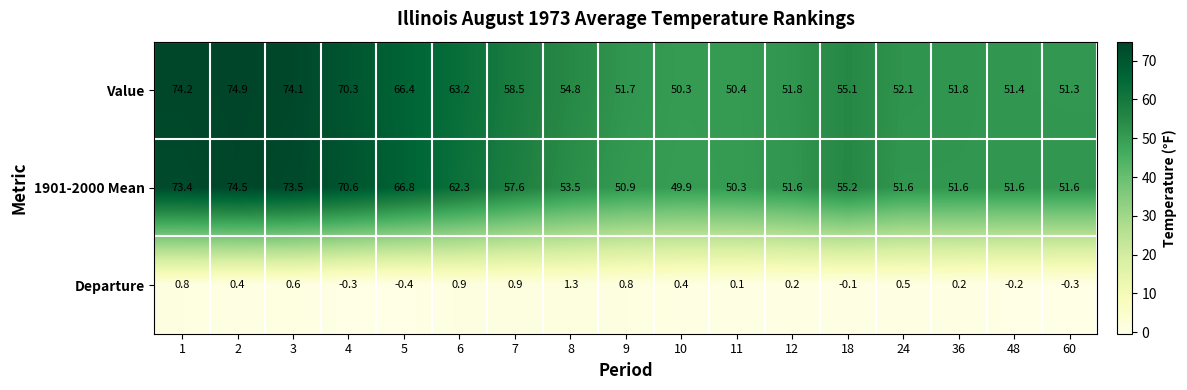

What is the total value across all series at 10?

100.6